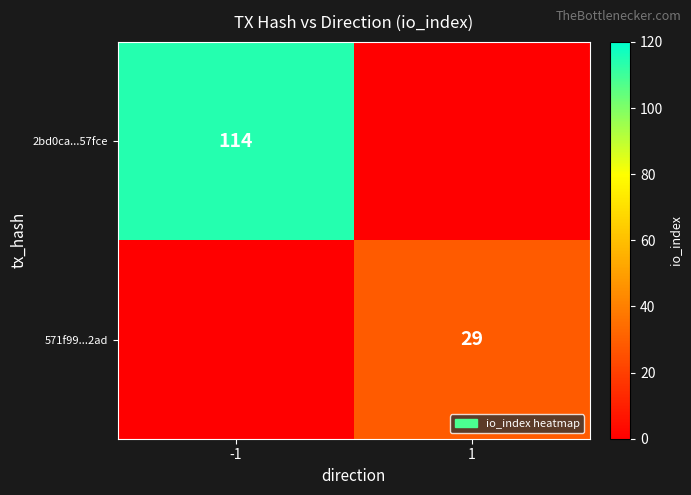

Is the value of 571f99...2ad at 1 greater than the value of 2bd0ca...57fce at -1?

No